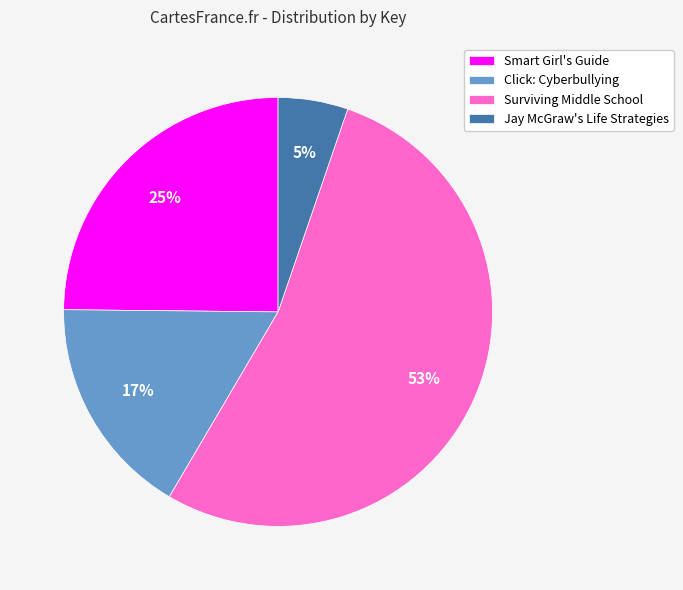

To the nearest percent, what is the average slice percentage?

25%